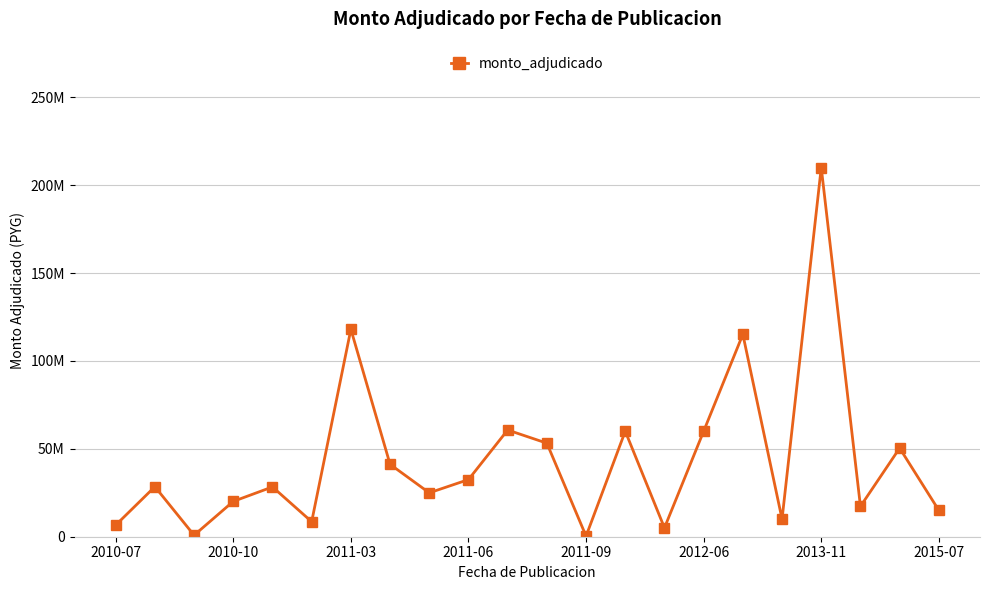

Which category has the highest value across all series?

2013-11